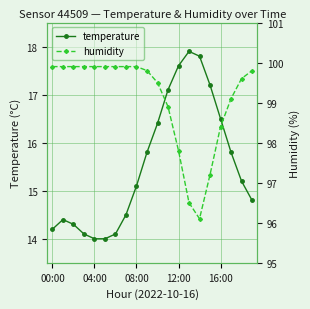

The value of temperature at 00:00 is 18.5. True or false?

False